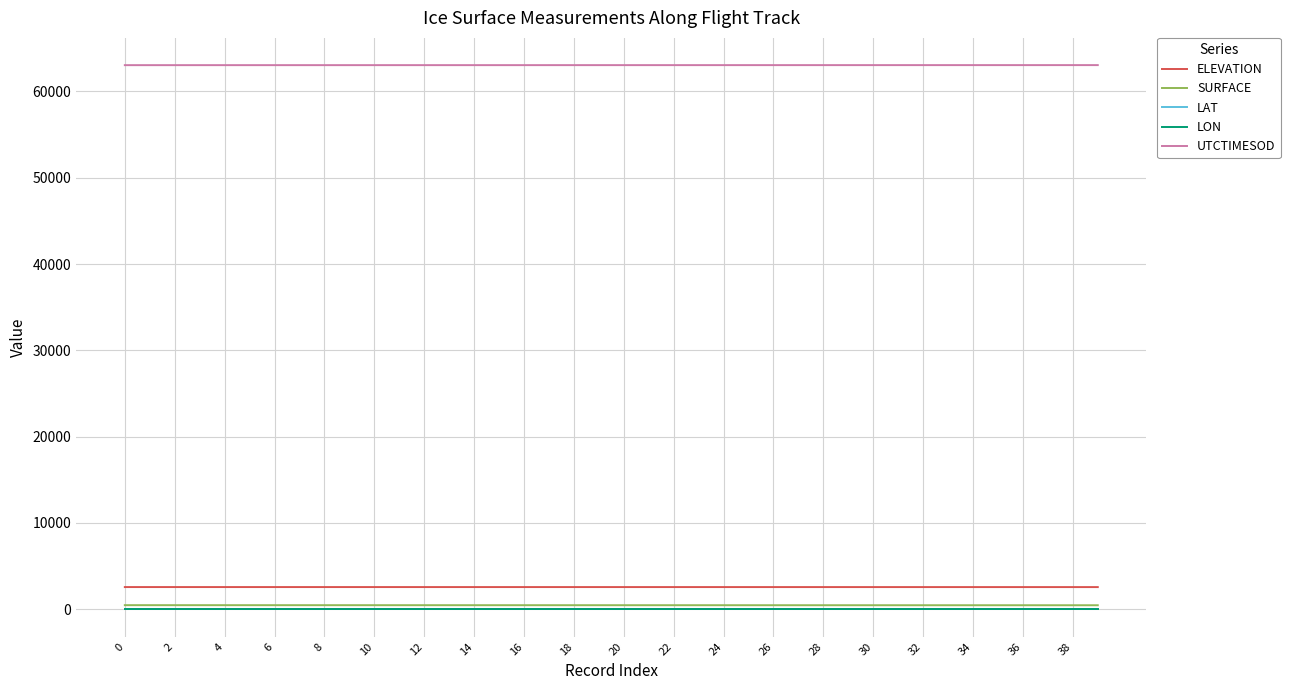

True or false: LON and SURFACE cross at least once.

False